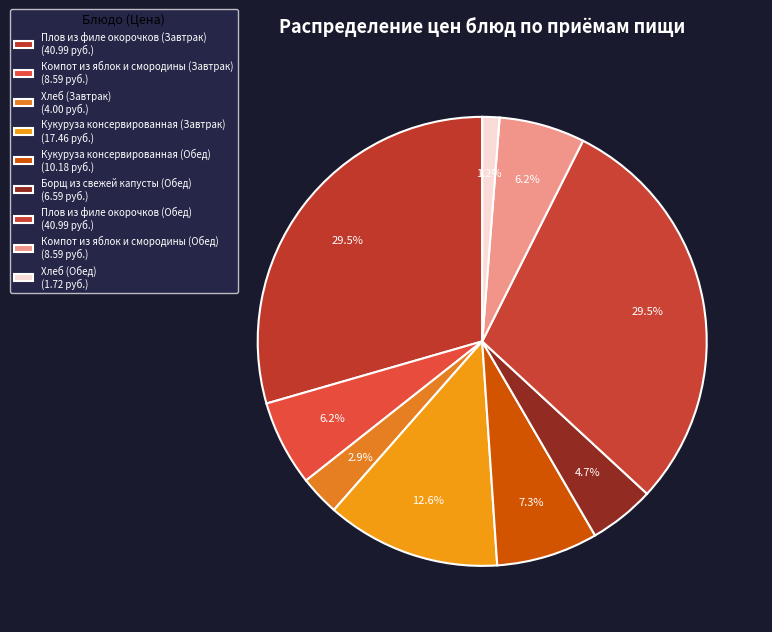

Count the number of slices in the pie.

9